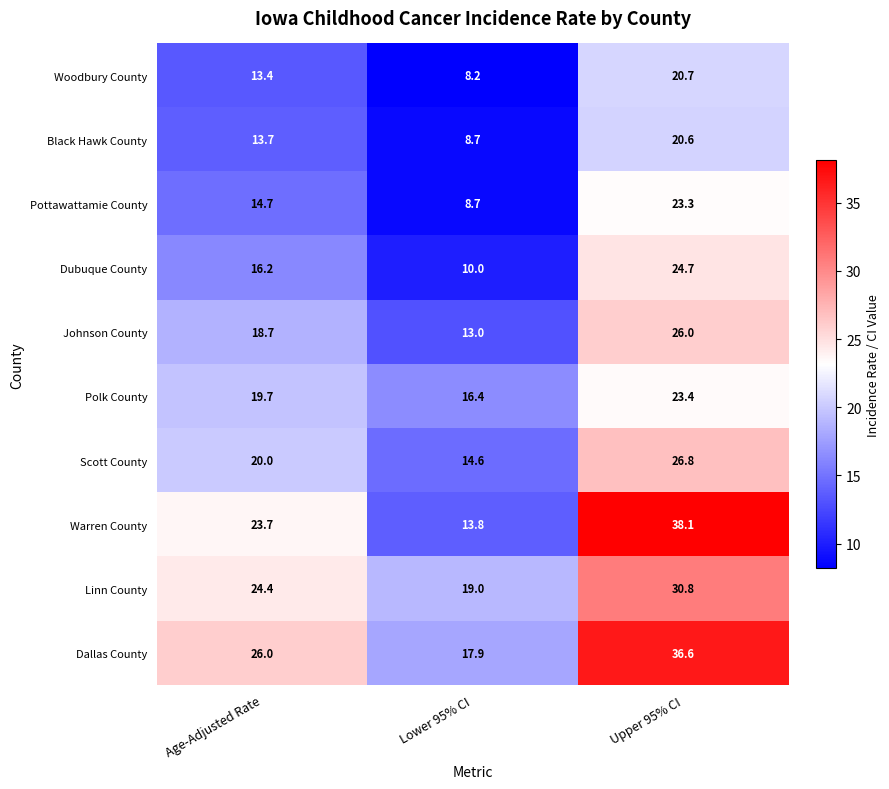

How many categories are shown in the chart?

3